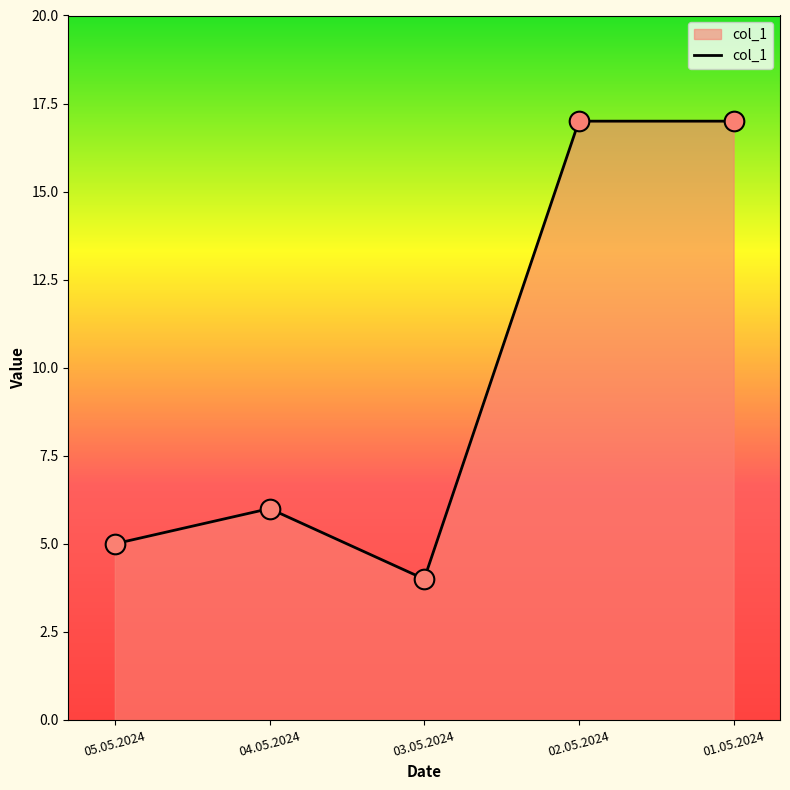

What is the change in value from 05.05.2024 to 04.05.2024?

+1